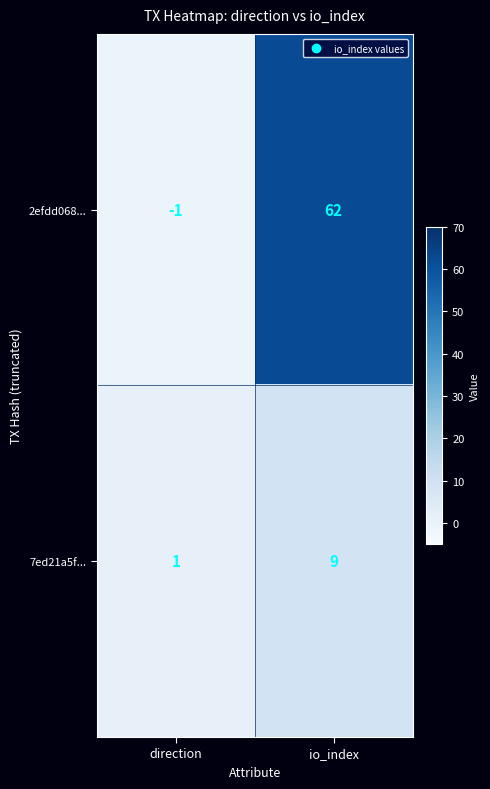

The 7ed21a5f... series shows 1 at direction. True or false?

True